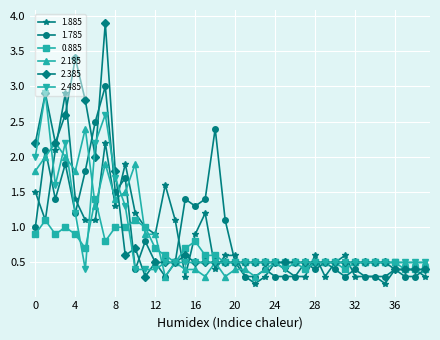

True or false: 1.885 has more than 0 interior local peaks.

True